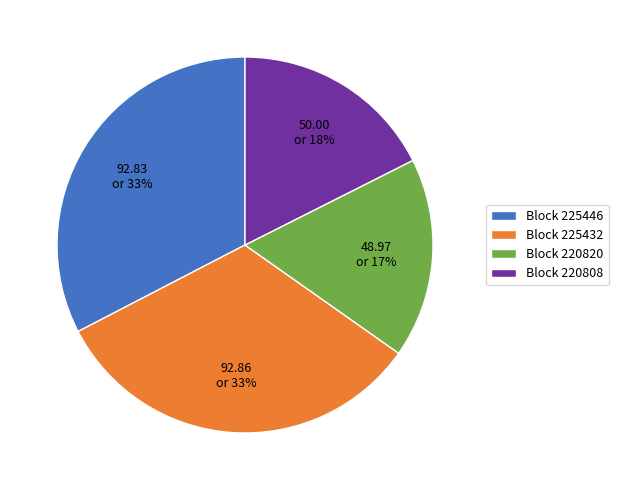

To the nearest percent, what is the average slice percentage?

25%